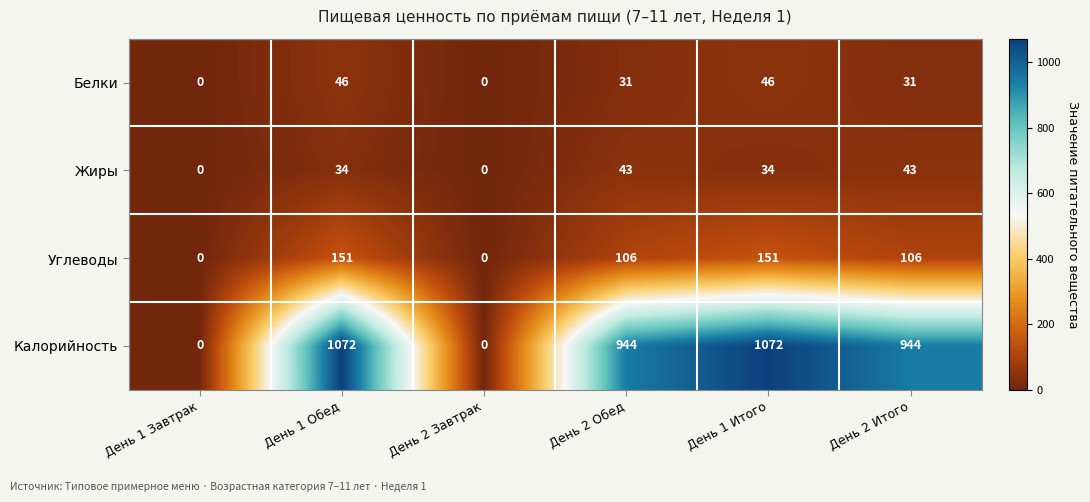

What is the difference between the maximum and minimum values in the Белки series?

46